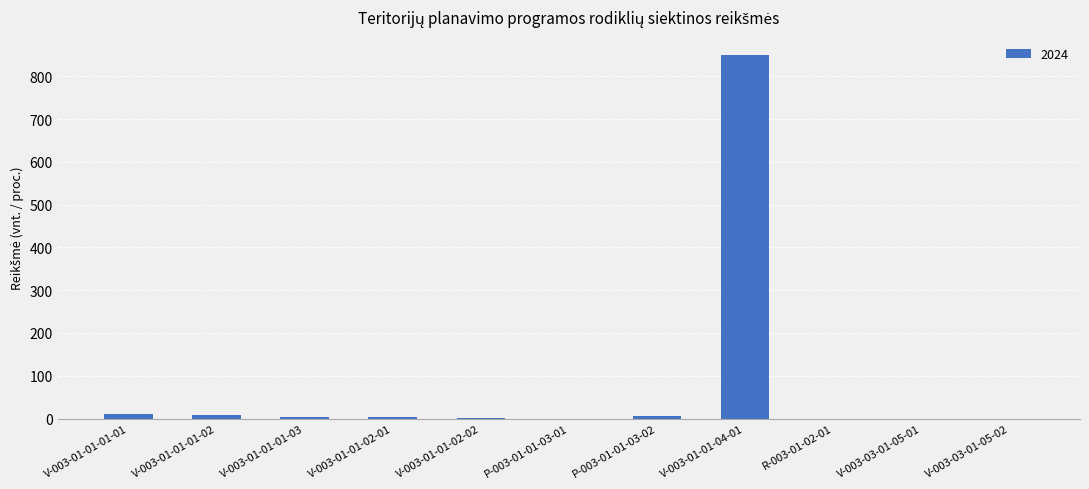

What is the sum of all values?

884